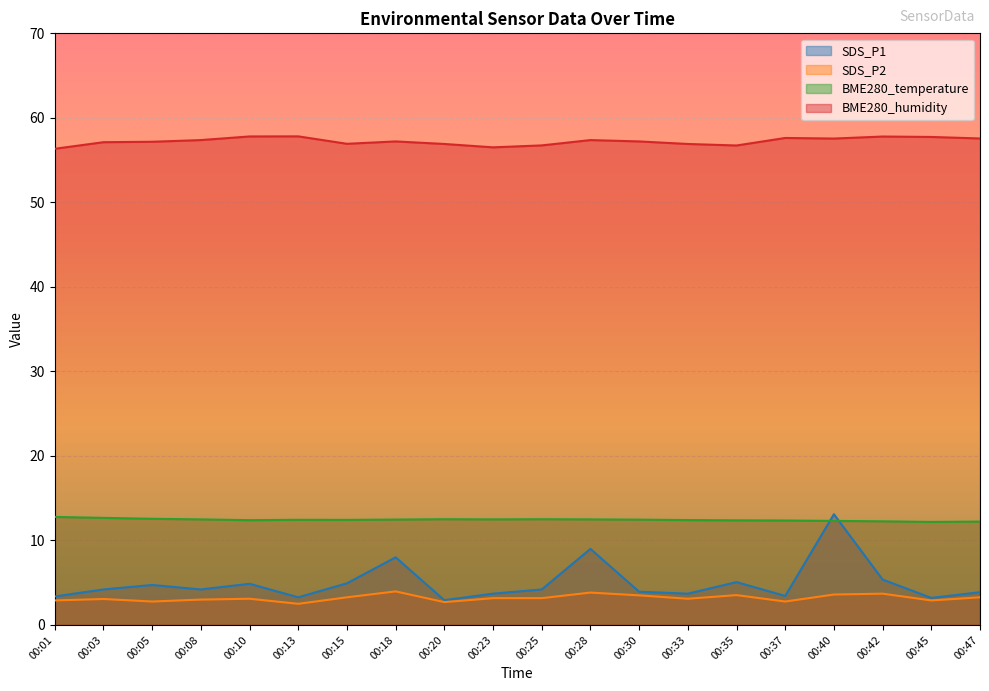

Reading left to right, extract all data points from this chart.

SDS_P1: 3.4	4.2	4.7	4.2	4.9	3.3	4.9	8.0	2.9	3.7	4.2	9.0	3.9	3.7	5.1	3.4	13.1	5.4	3.2	3.9
SDS_P2: 2.9	3.1	2.8	3.0	3.1	2.5	3.3	4.0	2.7	3.2	3.2	3.8	3.5	3.1	3.5	2.8	3.6	3.7	2.9	3.3
BME280_temperature: 12.8	12.7	12.6	12.5	12.4	12.4	12.4	12.5	12.5	12.5	12.5	12.5	12.5	12.4	12.4	12.4	12.3	12.3	12.2	12.2
BME280_humidity: 56.3	57.1	57.2	57.4	57.8	57.8	56.9	57.2	56.9	56.5	56.7	57.4	57.2	56.9	56.7	57.6	57.5	57.8	57.7	57.6